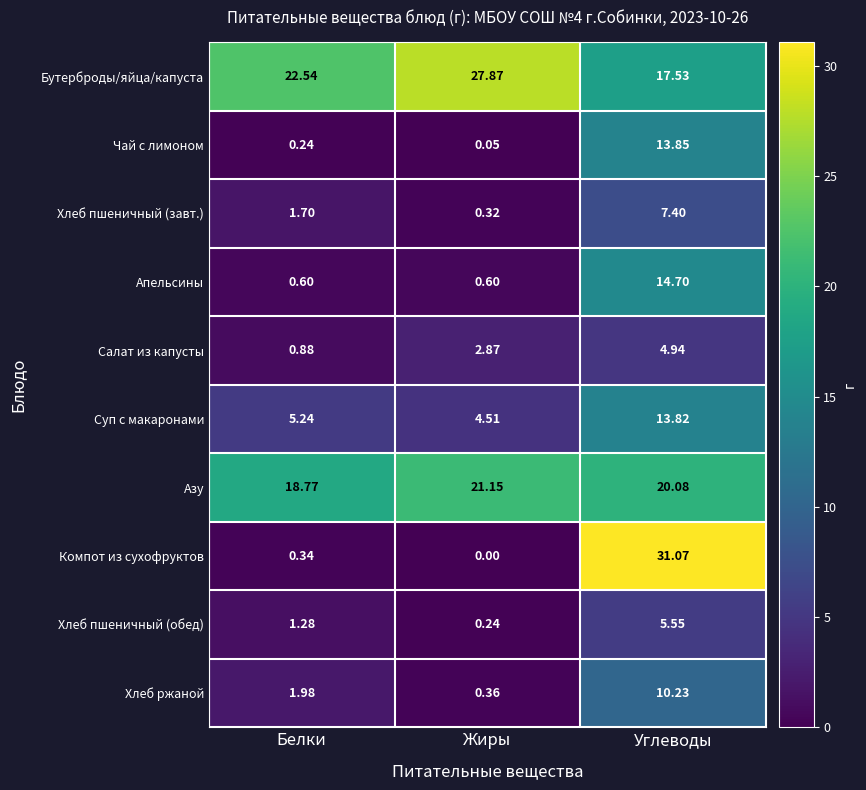

At which category is the sum across all series the highest?

Углеводы